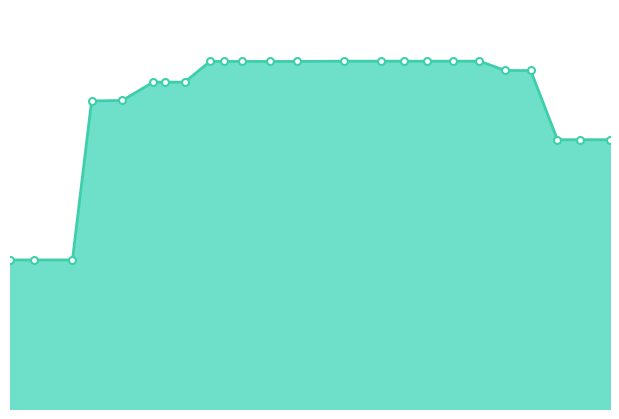

Is this an area chart (filled region under the line)?

Yes